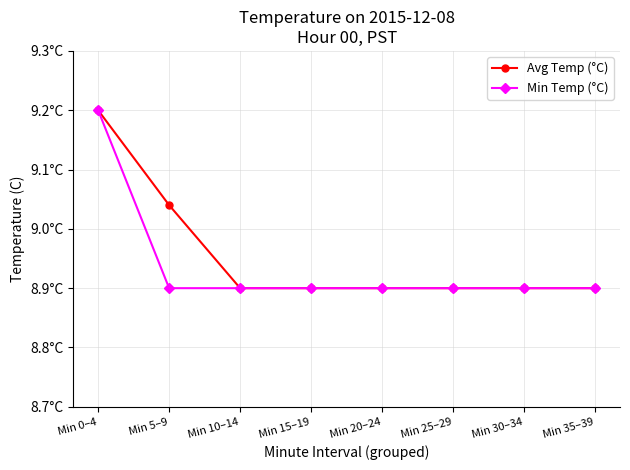

What is the difference between the second highest and minimum values in the Avg Temp (°C) series?

0.1